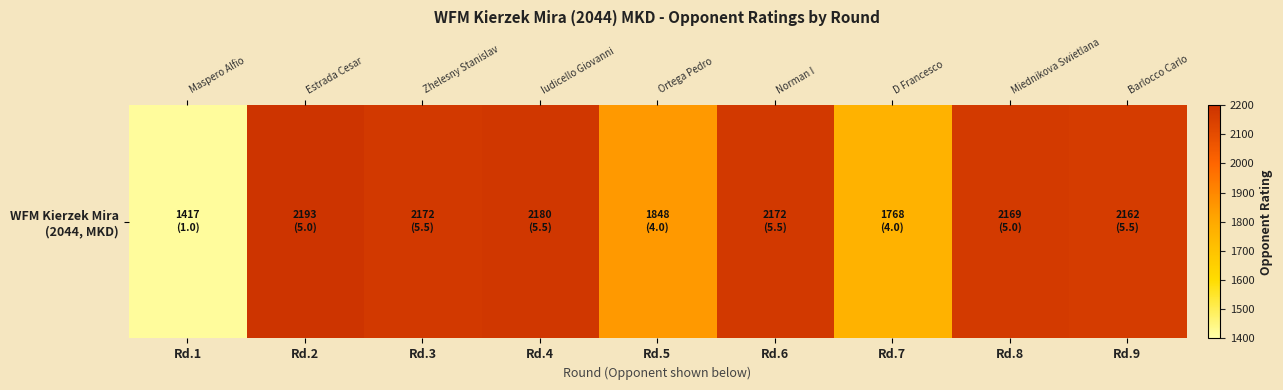

How many categories are shown in the chart?

9